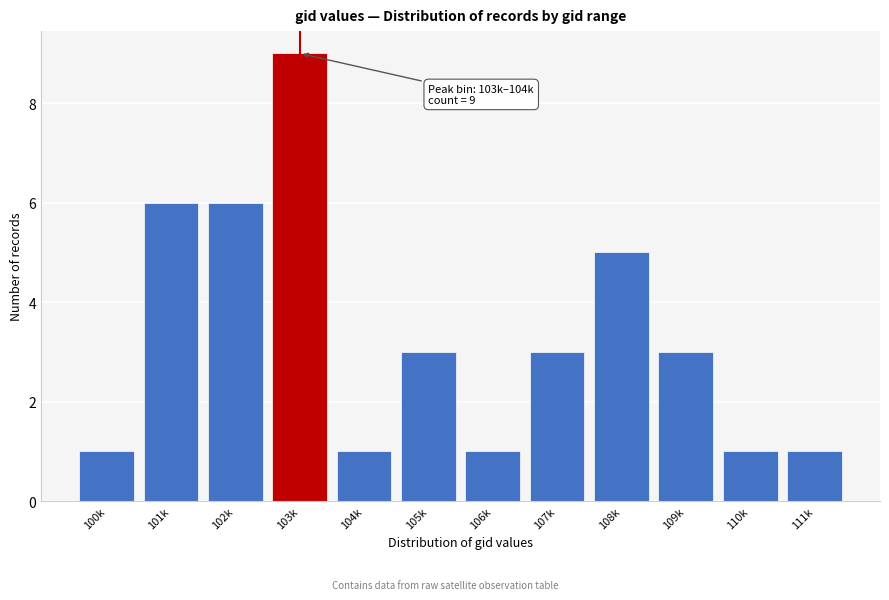

Reading right to left, extract all data points from this chart.

1	1	3	5	3	1	3	1	9	6	6	1